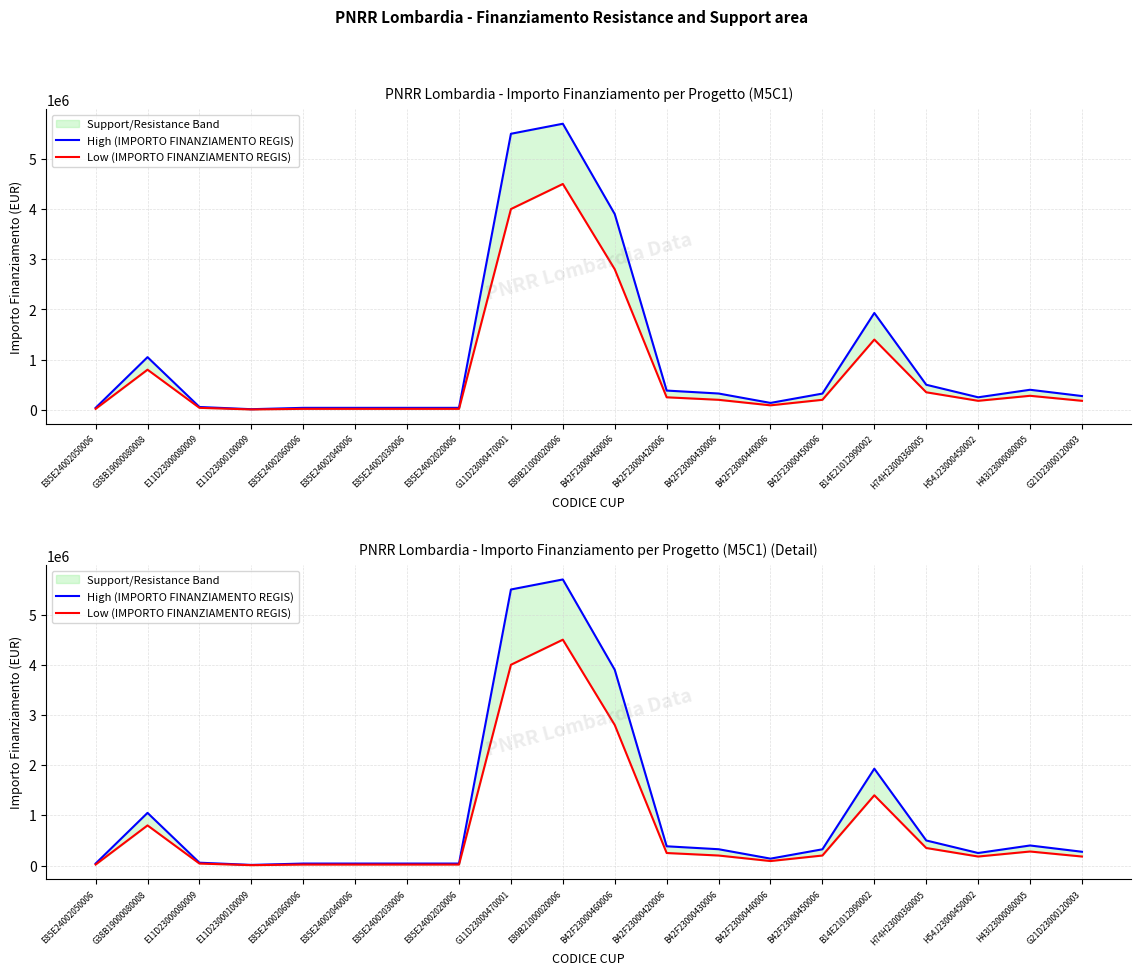

What is the sum of the High (IMPORTO FINANZIAMENTO REGIS) values at B14E21012990002 and B42F23000430006?

2255196